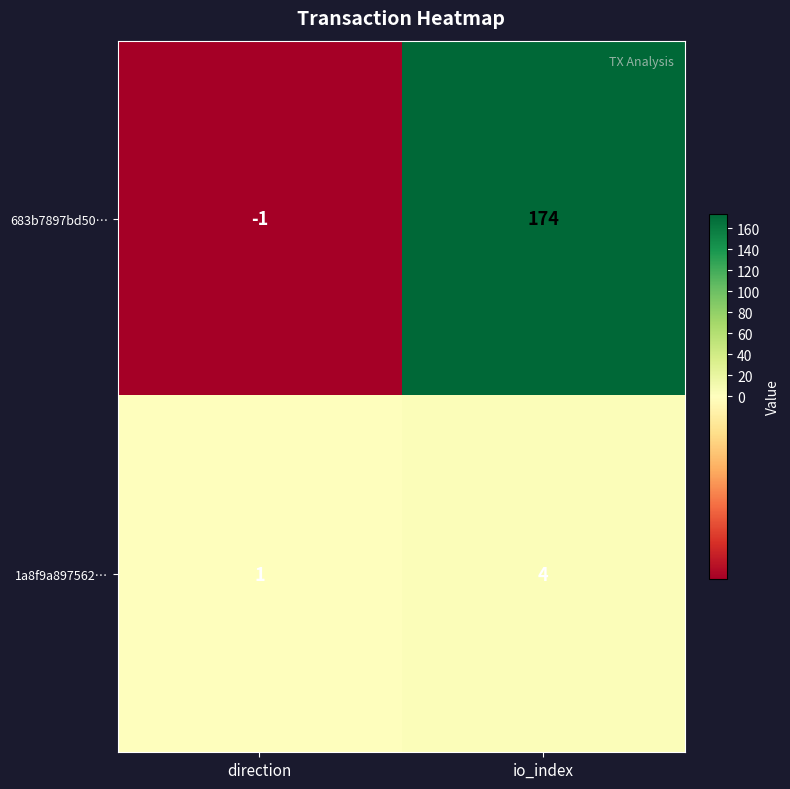

What is the sum of all 683b7897bd50… values?

173